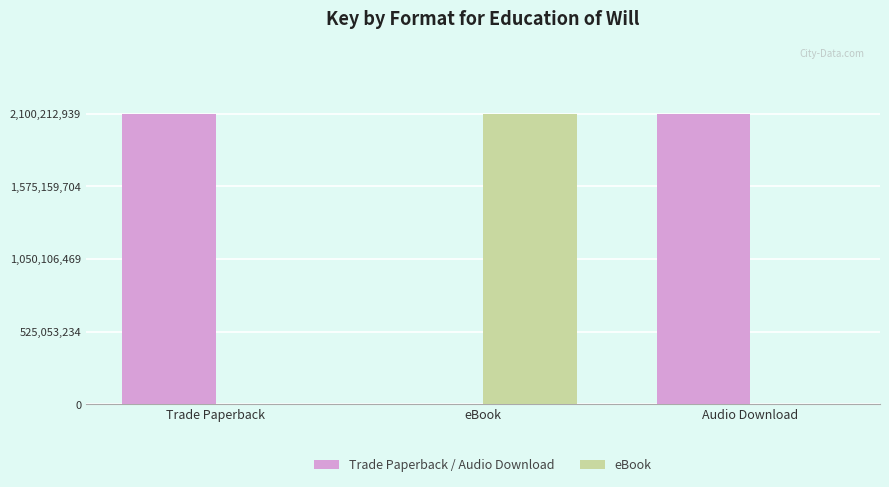

What is the maximum value shown in the chart?

2100212939